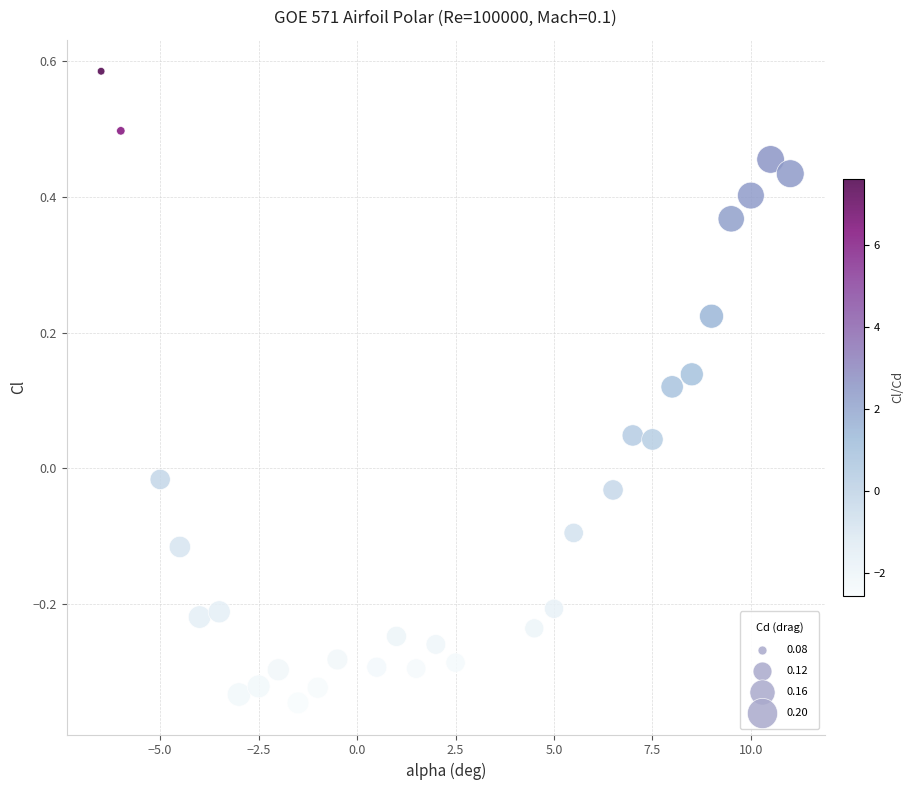

What is the range of Y values (max minus min)?

0.9